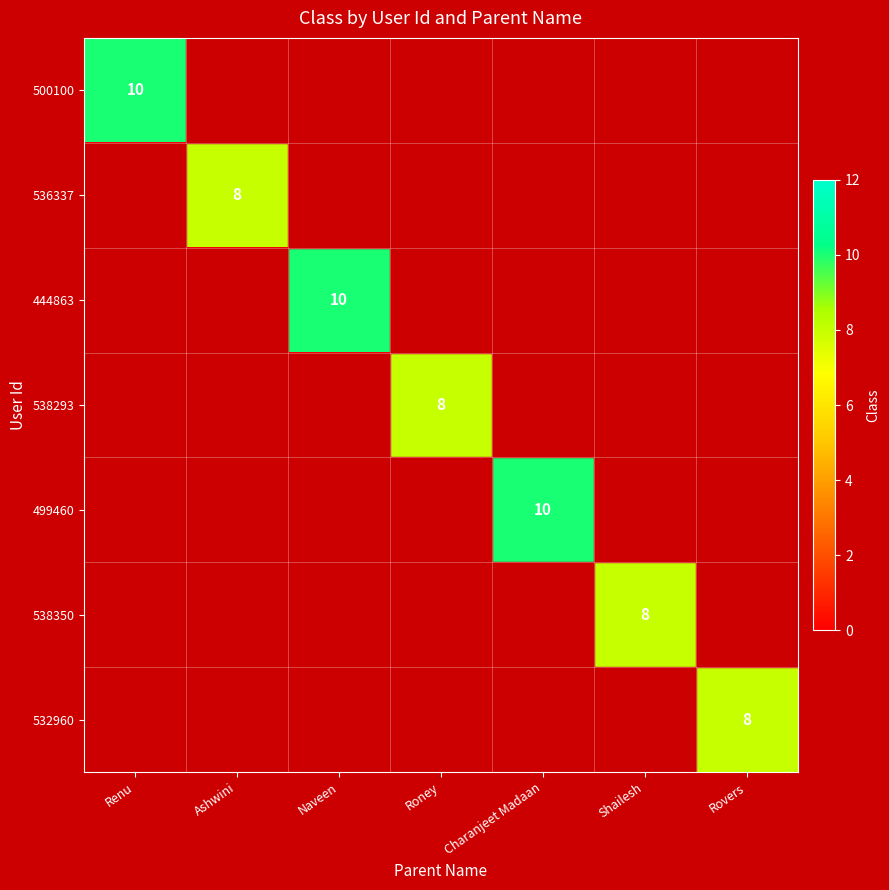

Is it true that 444863 equals 10 at Naveen?

True